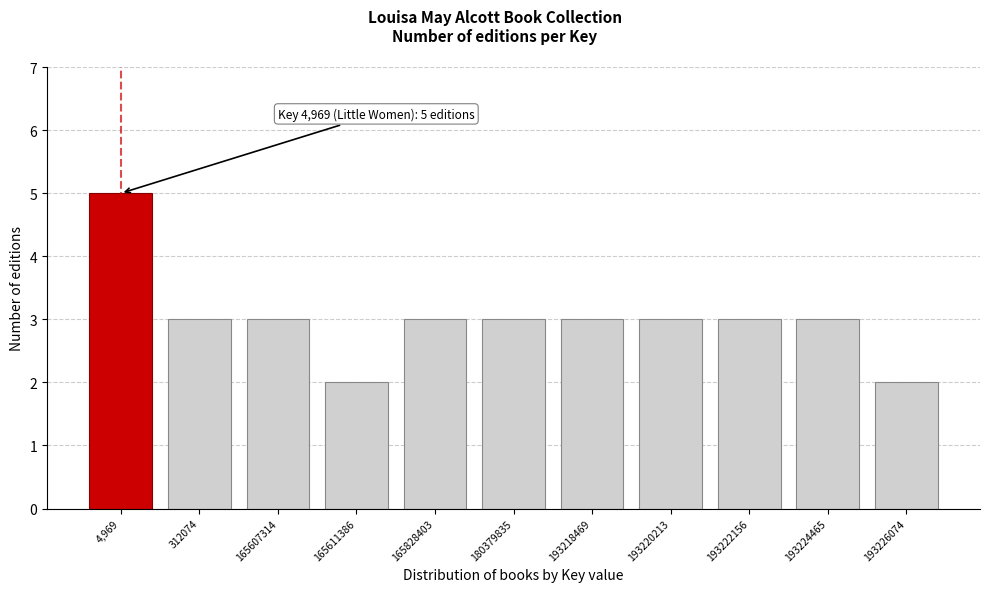

Reading right to left, list all the values displayed in this chart.

2	3	3	3	3	3	3	2	3	3	5